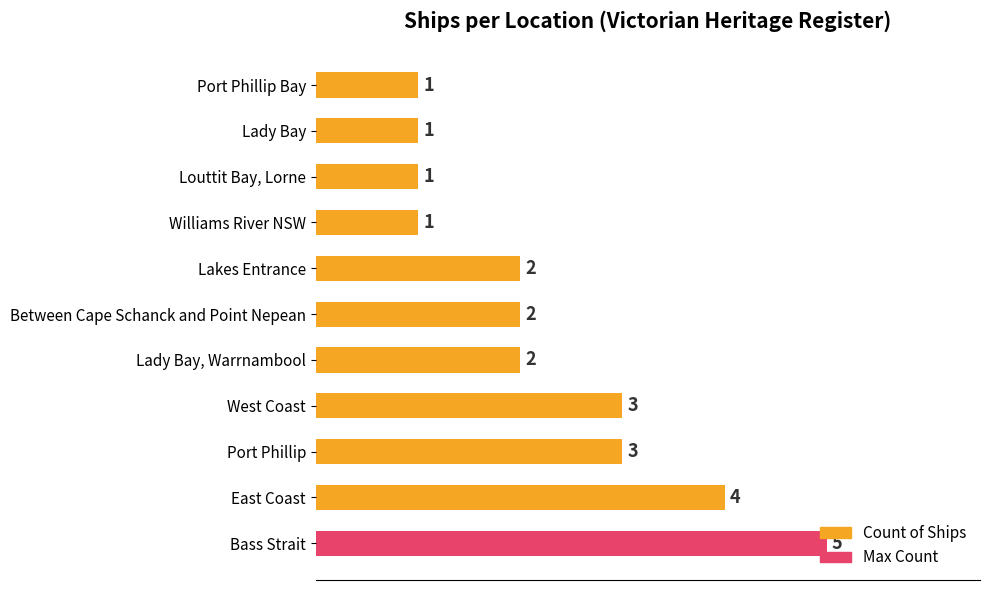

What is the difference between the values at Port Phillip and Louttit Bay, Lorne?

2